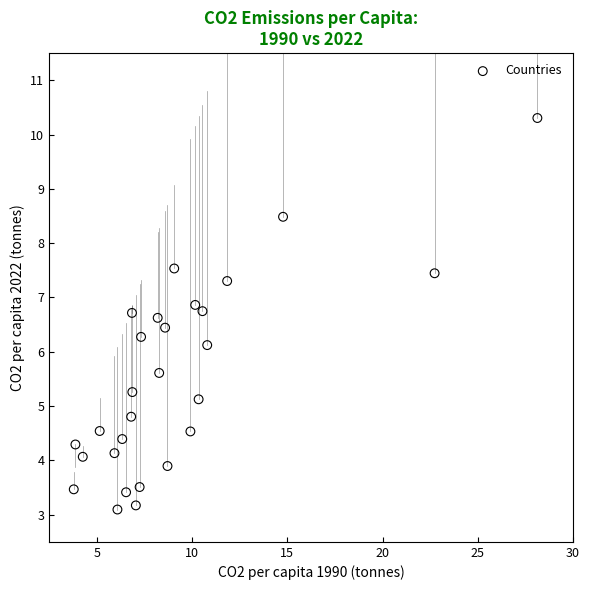

What Y value in the scatter plot is closest to 6?

6.1